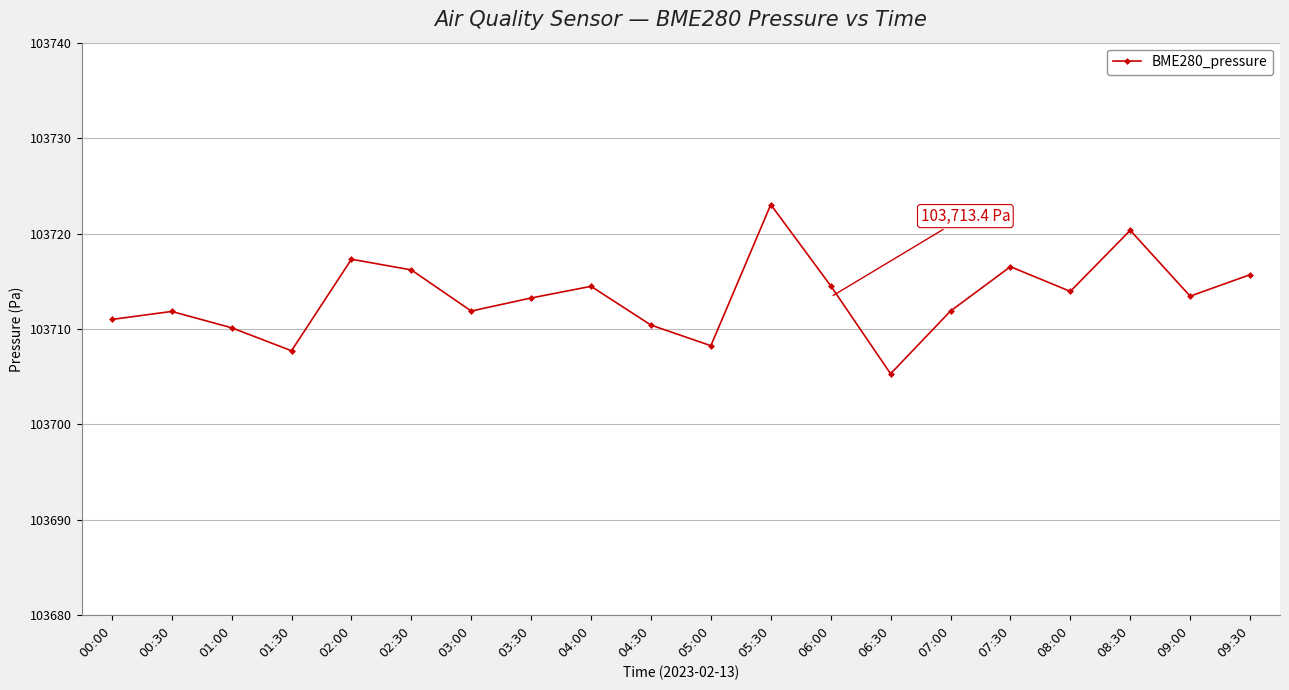

What value does the data have at 06:00?

103714.5